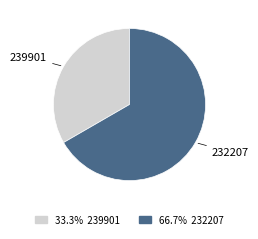

Does any single category account for the majority?

Yes